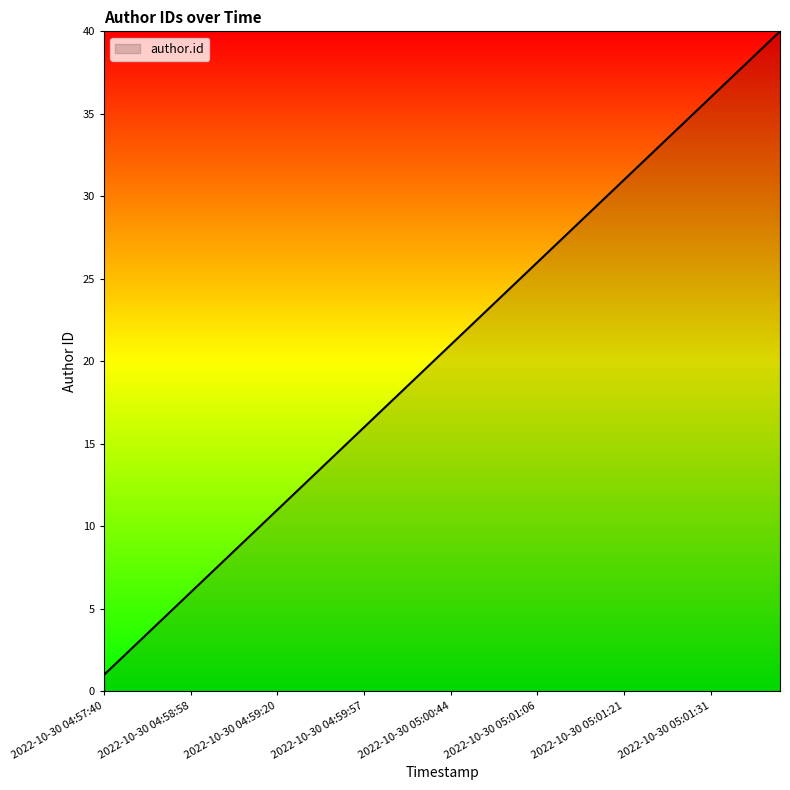

What is the difference between the maximum and minimum values?

39